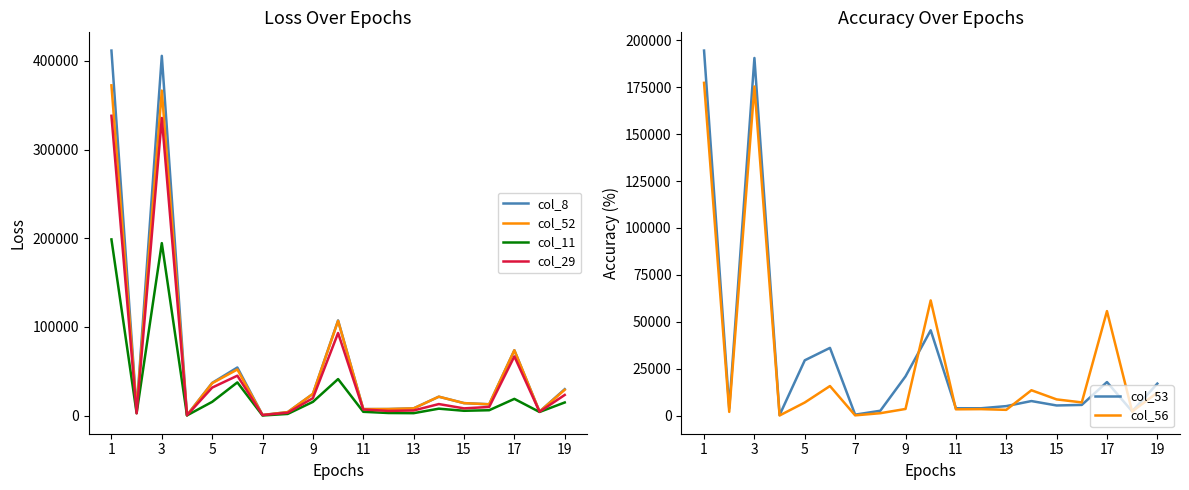

True or false: col_52 and col_29 cross at least once.

False